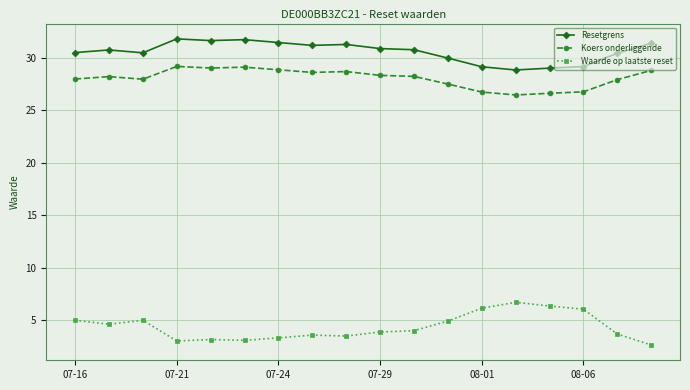

What is the highest value of the Waarde op laatste reset series?

6.7